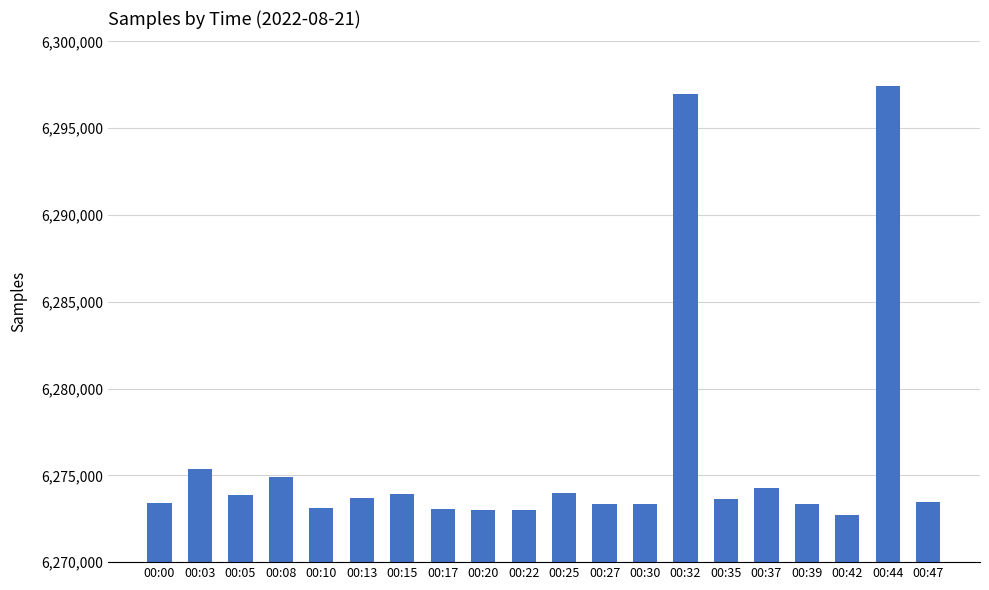

What is the change in value from 00:17 to 00:25?

+889